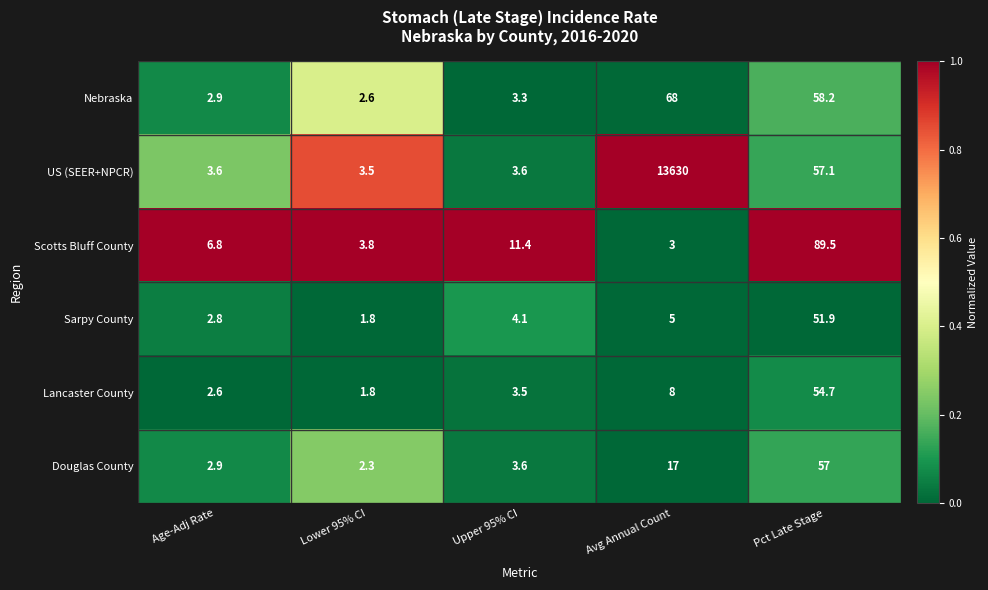

What is the difference between the highest and lowest values at Lower 95% CI?

2.0